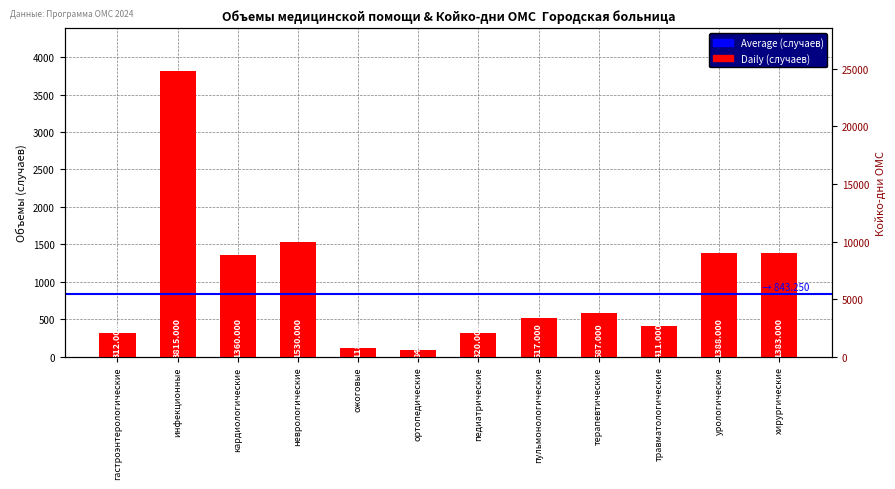

What is the maximum value shown in the chart?

3815